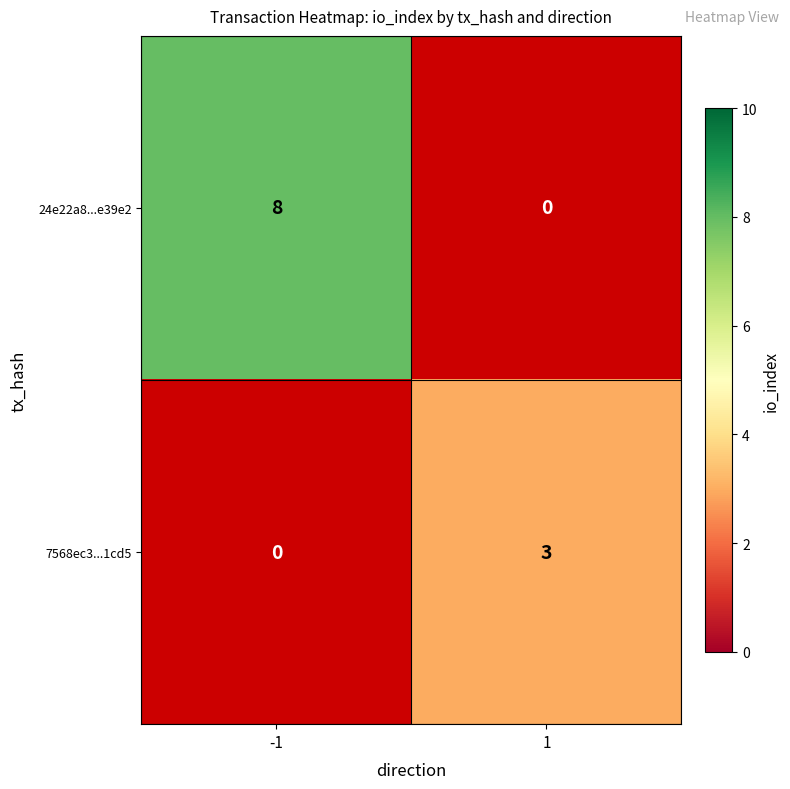

Is the value of 24e22a8...e39e2 at -1 greater than the value of 7568ec3...1cd5 at 1?

Yes